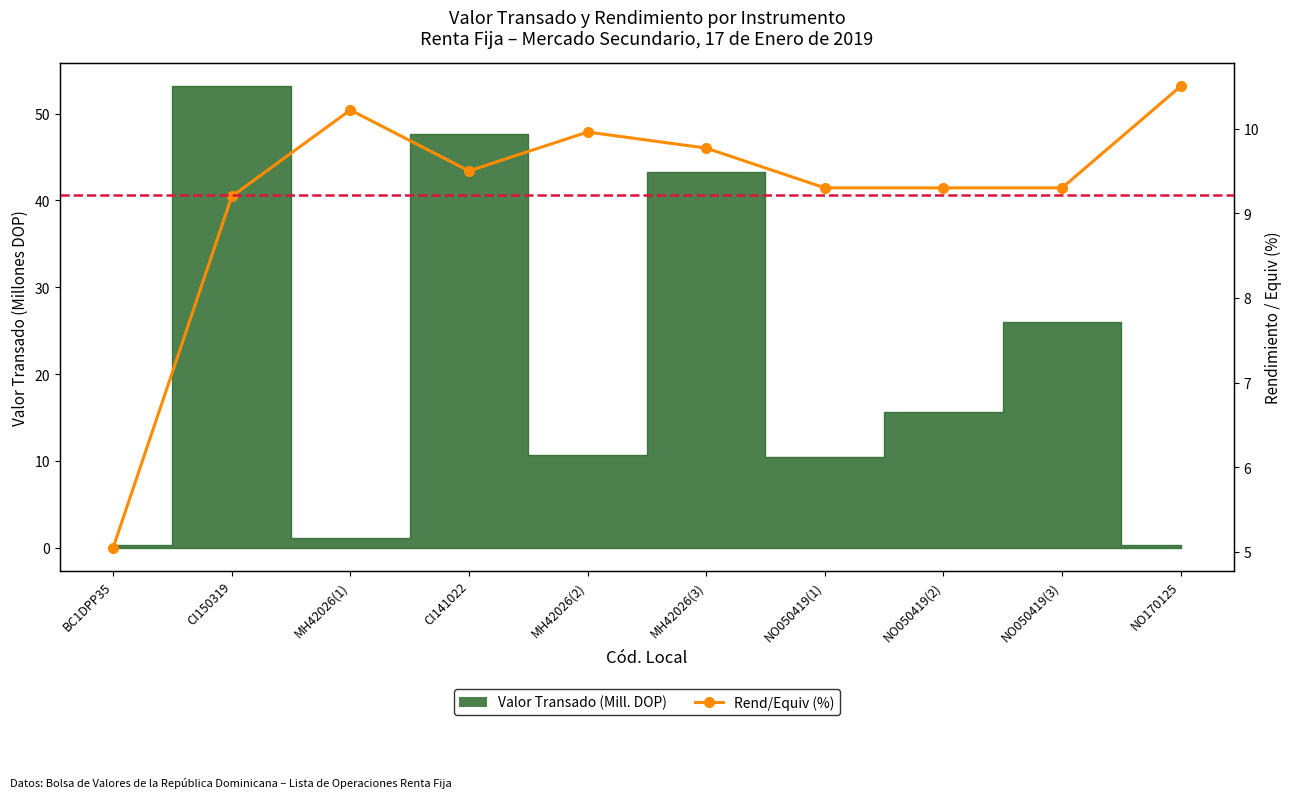

What is the label of the 9th point from the left?

NO050419(3)